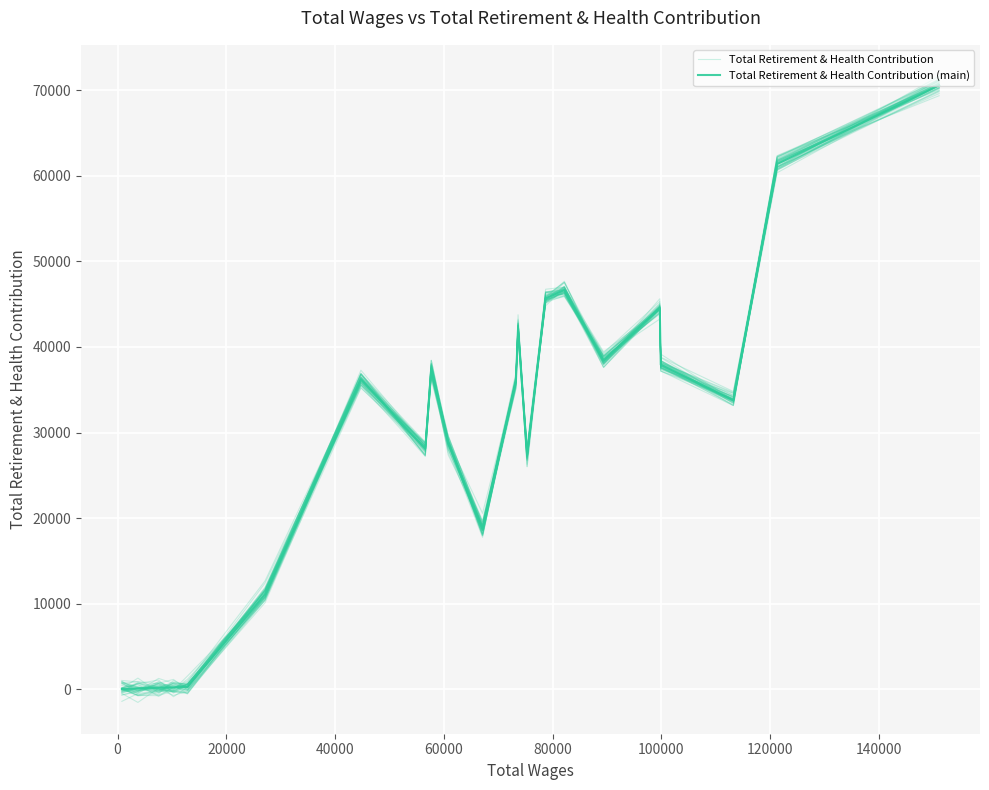

What is the difference between the maximum and second lowest values in the Total Retirement & Health Contribution (main) series?

70506.0